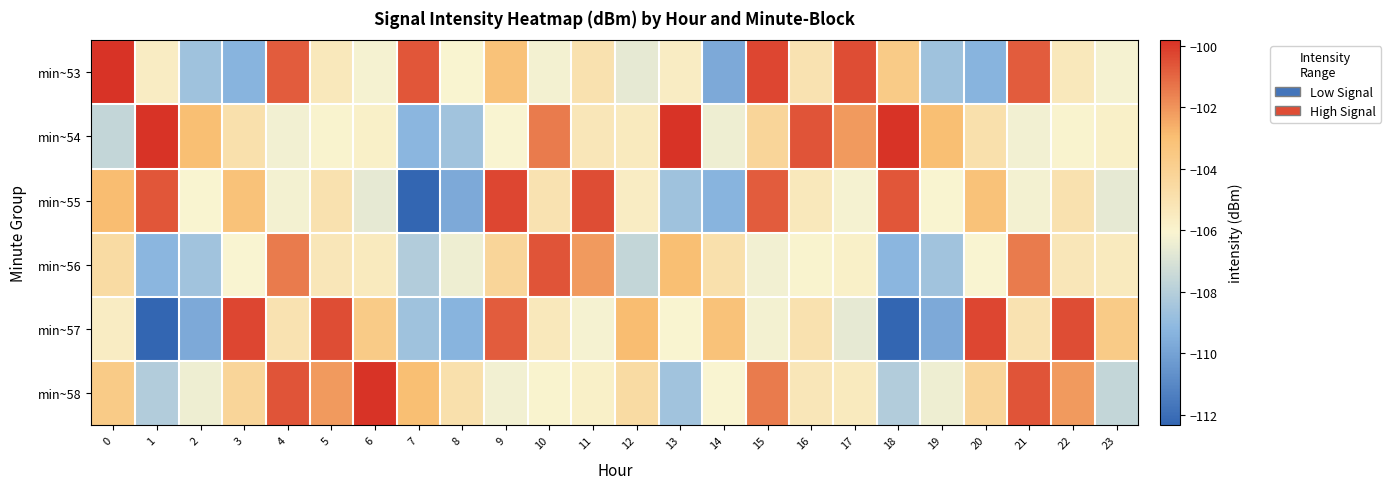

What is the total value across all series at 1?

-635.8